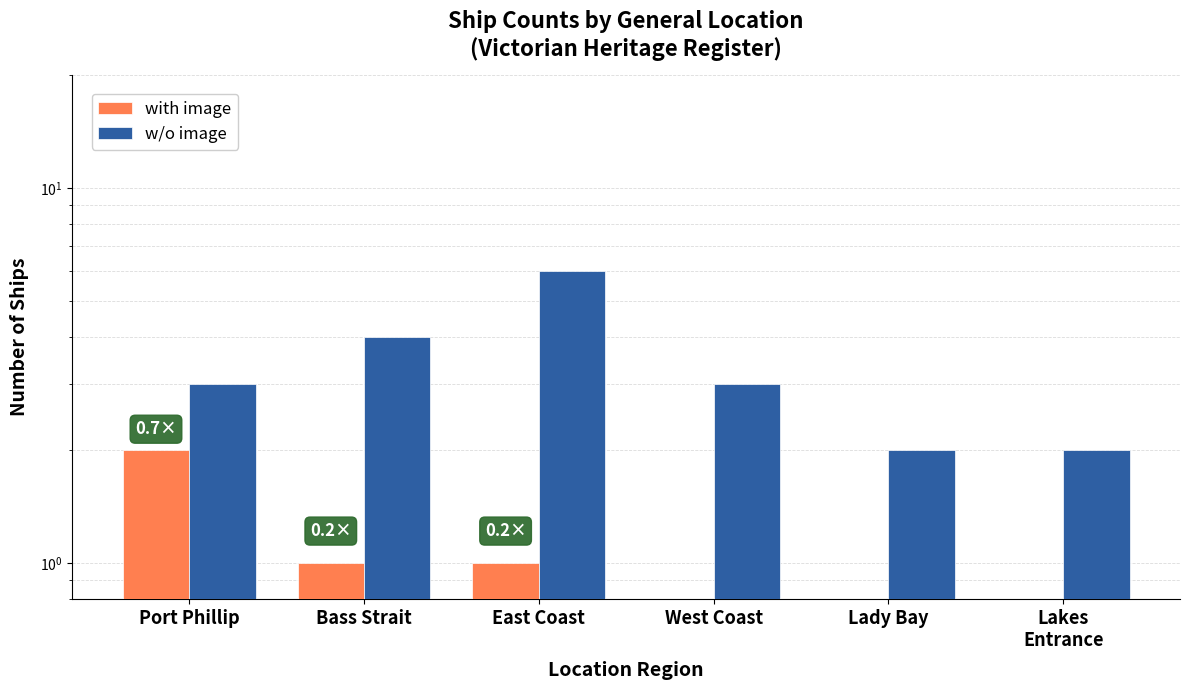

Is it true that w/o image equals 4 at West Coast?

False